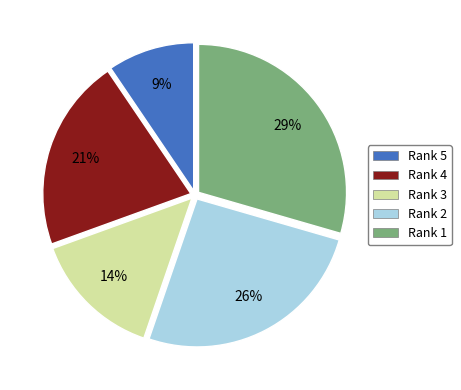

Which category has the biggest portion of the pie?

Rank 1